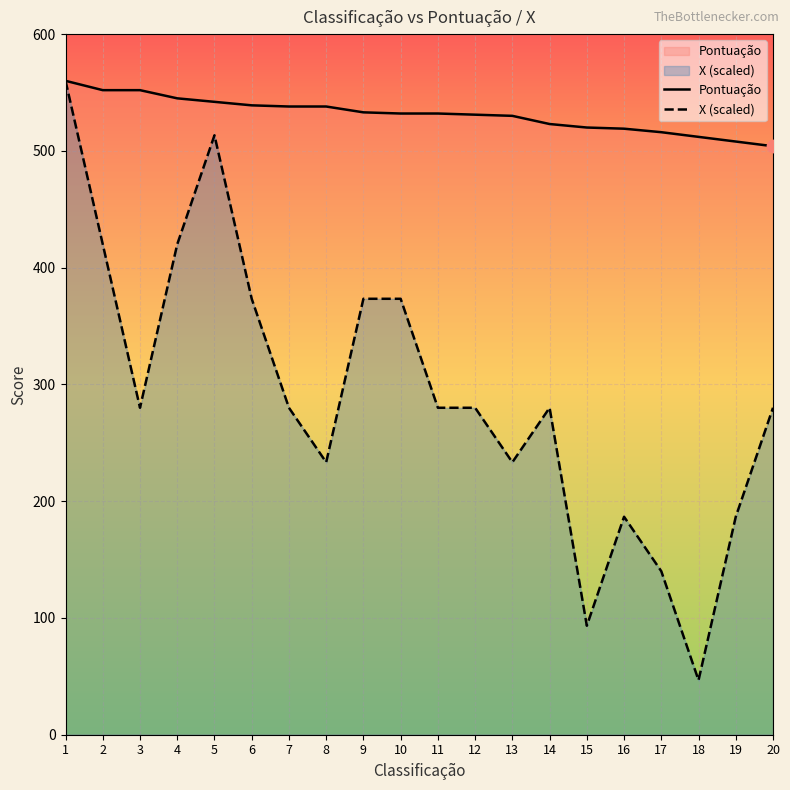

Which series has the widest spread of Y values?

X (scaled)